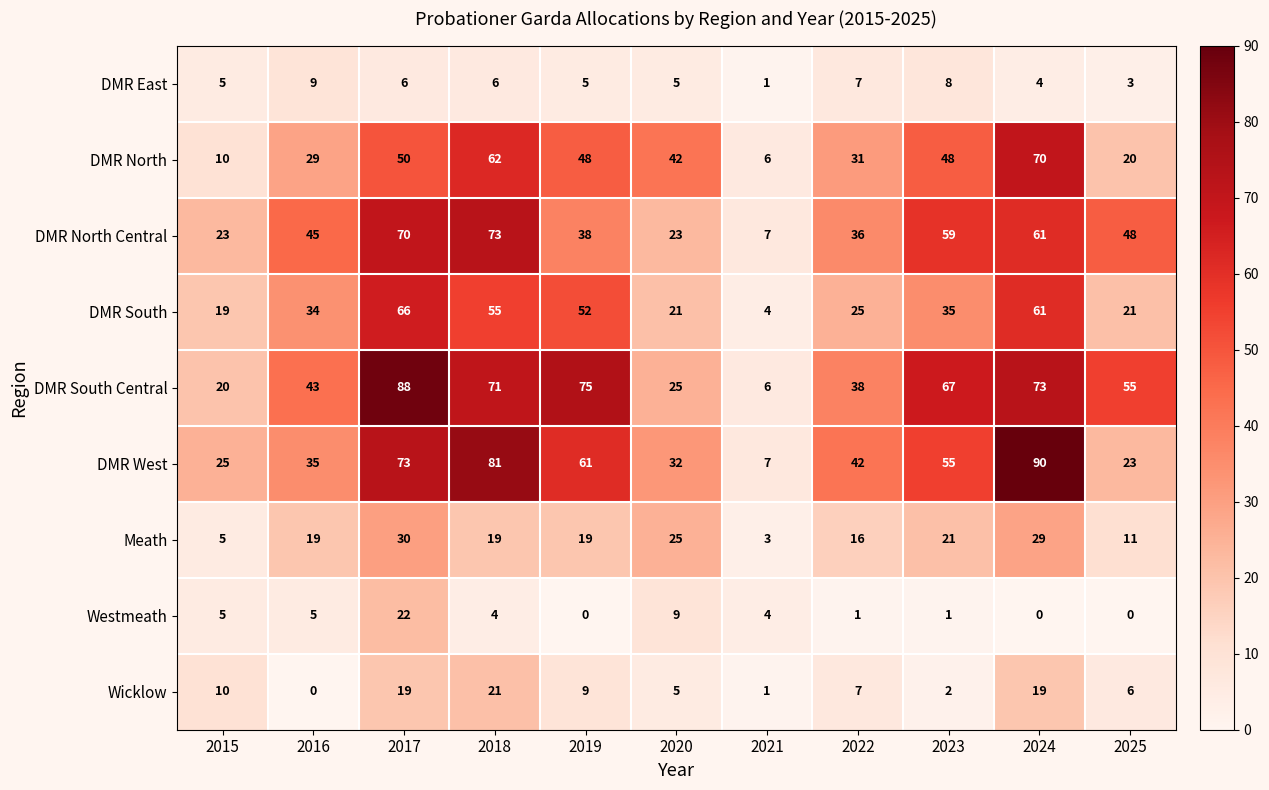

What is the difference between the maximum and minimum values in the Meath series?

27